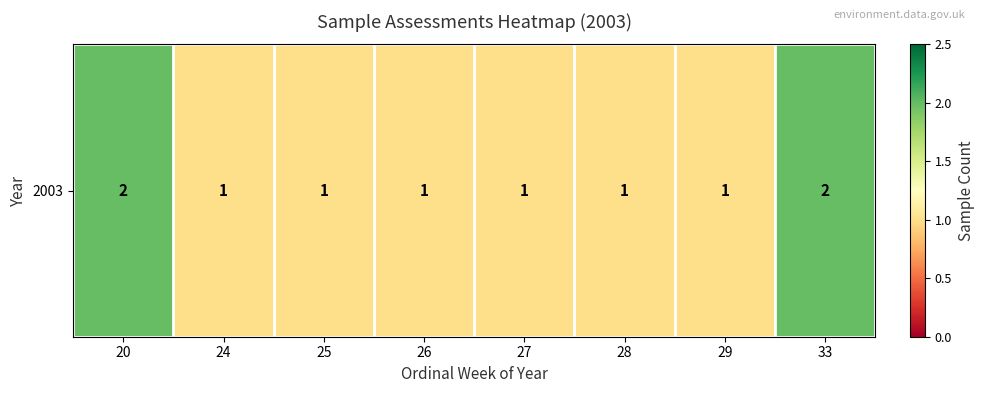

What is the difference between the values at 28 and 33?

1